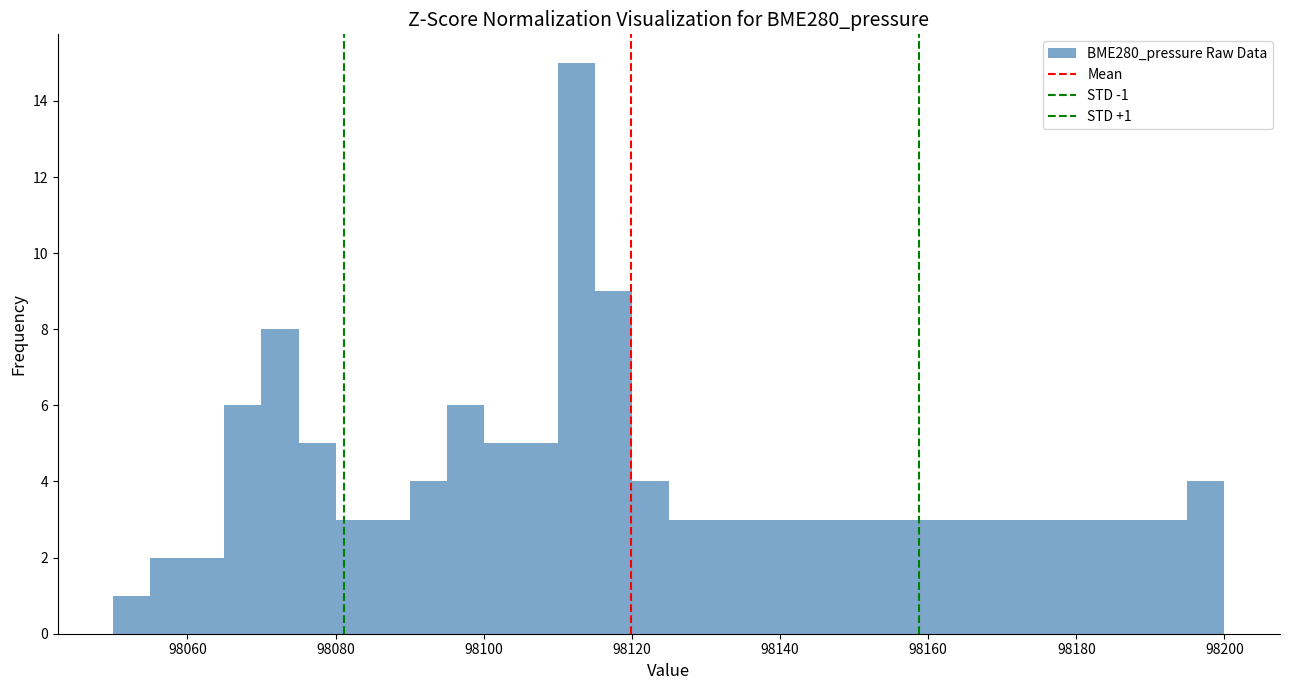

Read against the x-axis, roughly where is the centre of the tallest bar?

98112